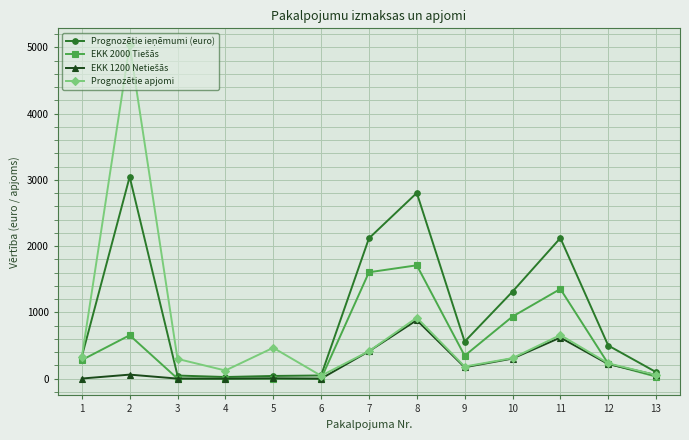

What is the greatest value displayed?

5034